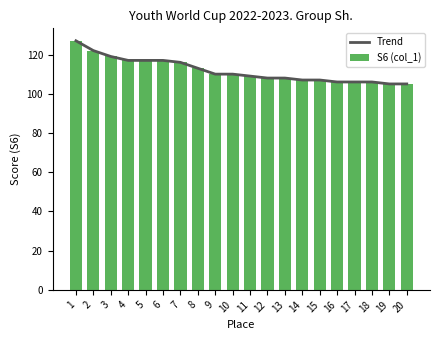

Reading right to left, what are all the values shown in this chart?

Trend: 105	105	106	106	106	107	107	108	108	109	110	110	113	116	117	117	117	119	122	127
S6 (col_1): 105	105	106	106	106	107	107	108	108	109	110	110	113	116	117	117	117	119	122	127